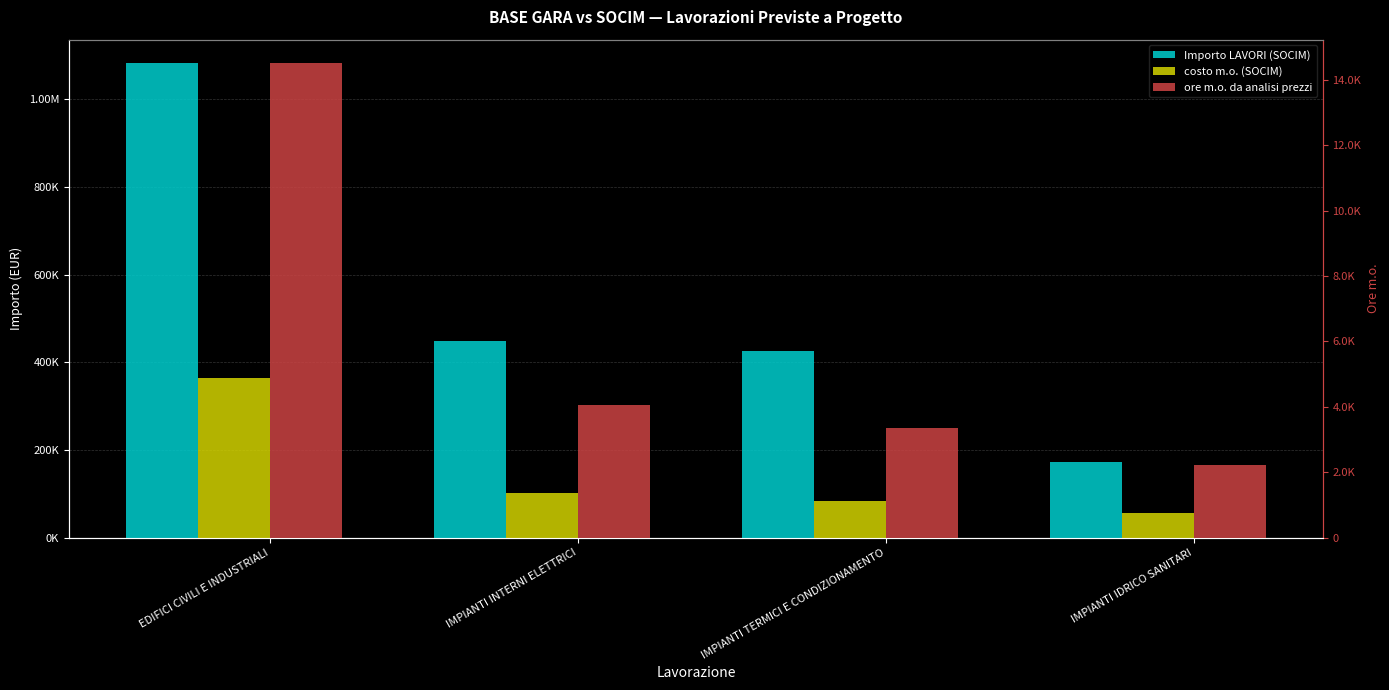

How many distinct data groups are displayed?

3